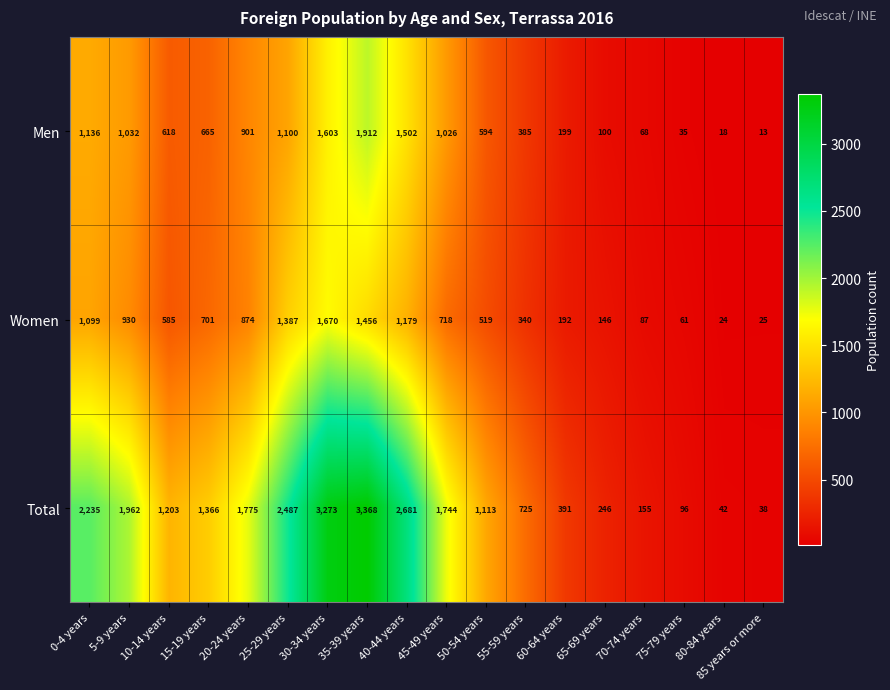

What is the maximum value shown in the chart?

3368